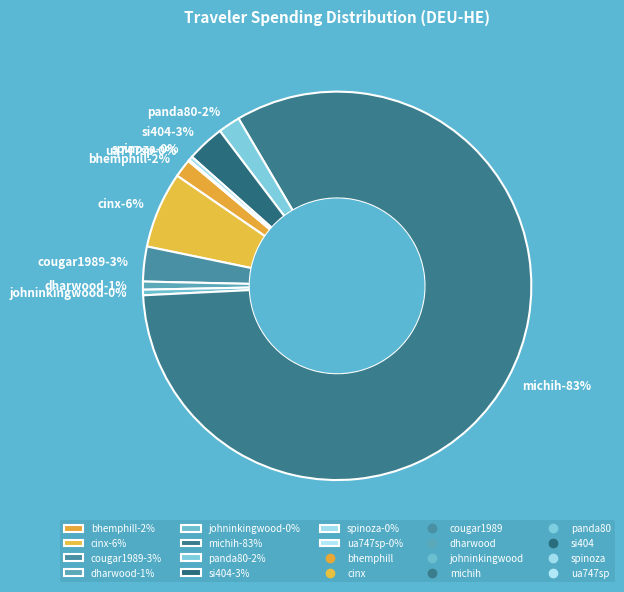

Combined, what portion of the pie is cougar1989 and cinx?

9.2%